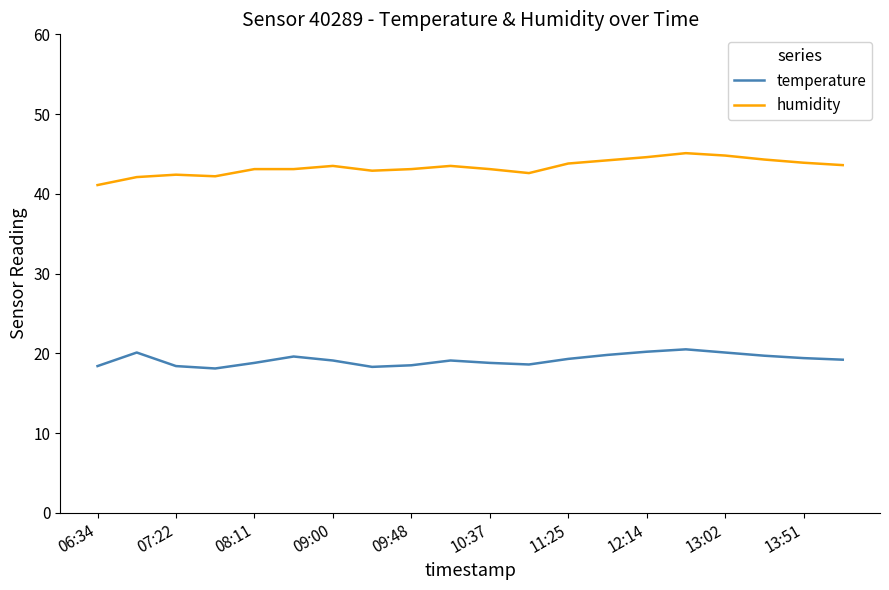

True or false: temperature and humidity intersect in this chart.

False